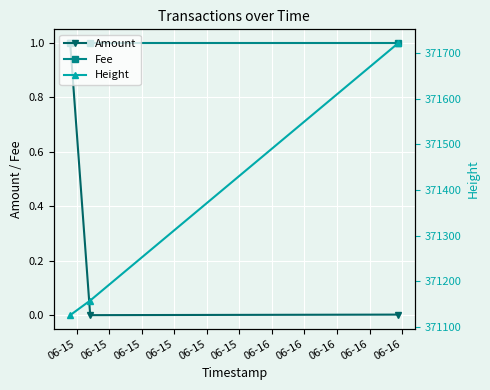

What is the value of the Height point at the 1st from the left?

371126.0